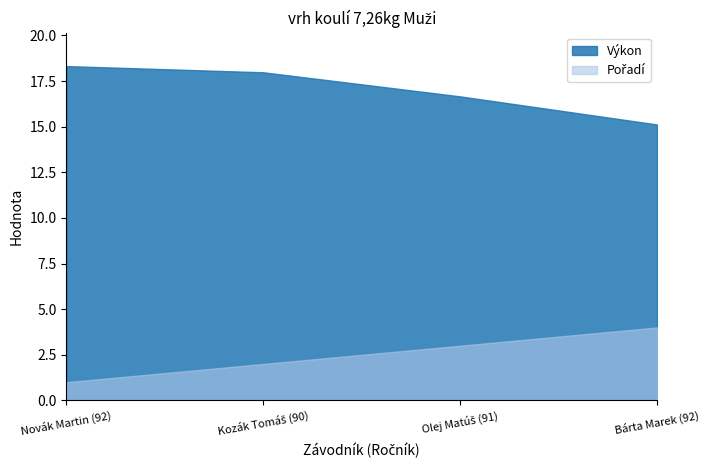

Read the Výkon value at Olej Matúš (91).

16.7